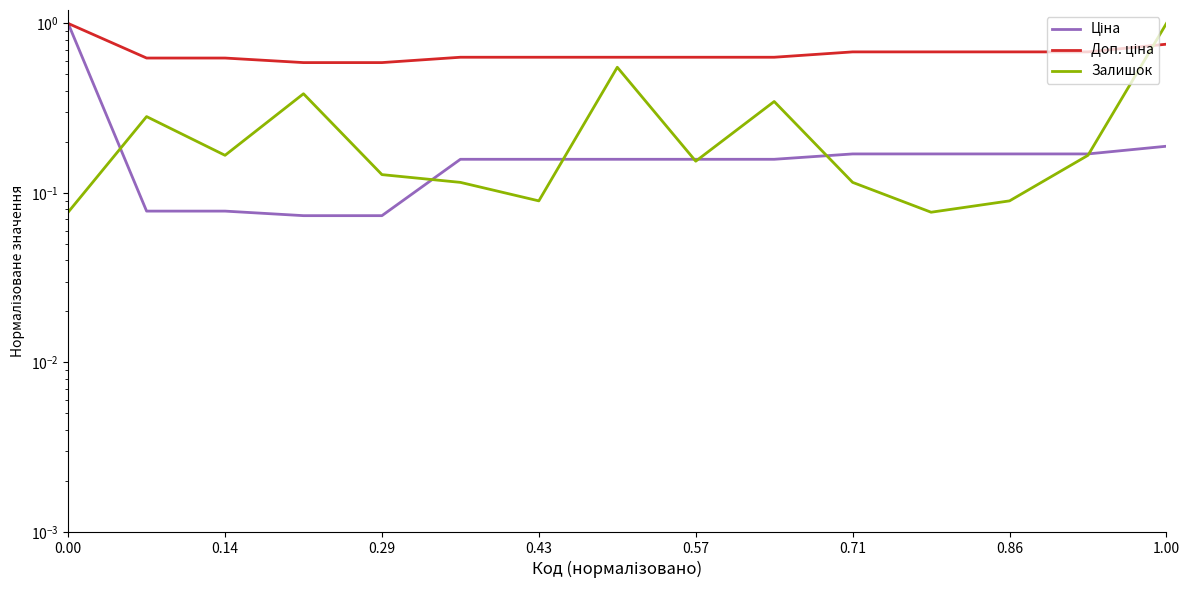

What is the value of the Доп. ціна point at the 5th from the left?

0.6